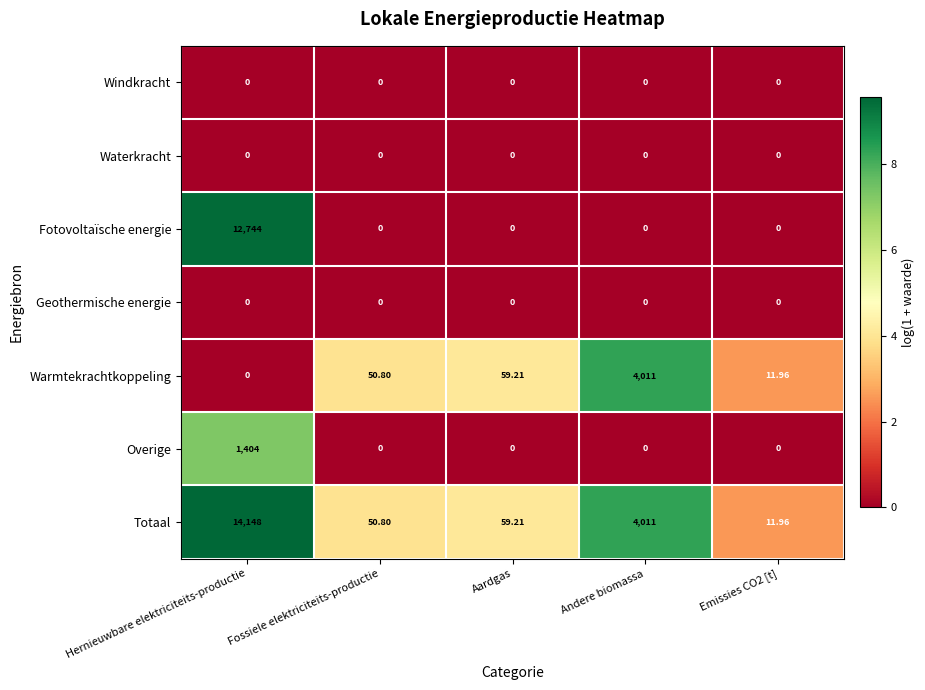

Which series changed the most between Hernieuwbare elektriciteits-productie and Aardgas?

Totaal